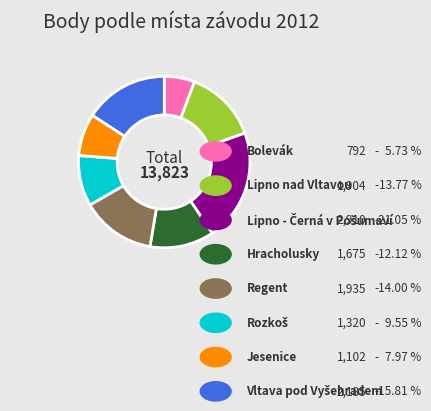

Rank the categories by value from lowest to highest.

Bolevák, Jesenice, Rozkoš, Hracholusky, Lipno nad Vltavou, Regent, Vltava pod Vyšehradem, Lipno - Černá v Pošumaví